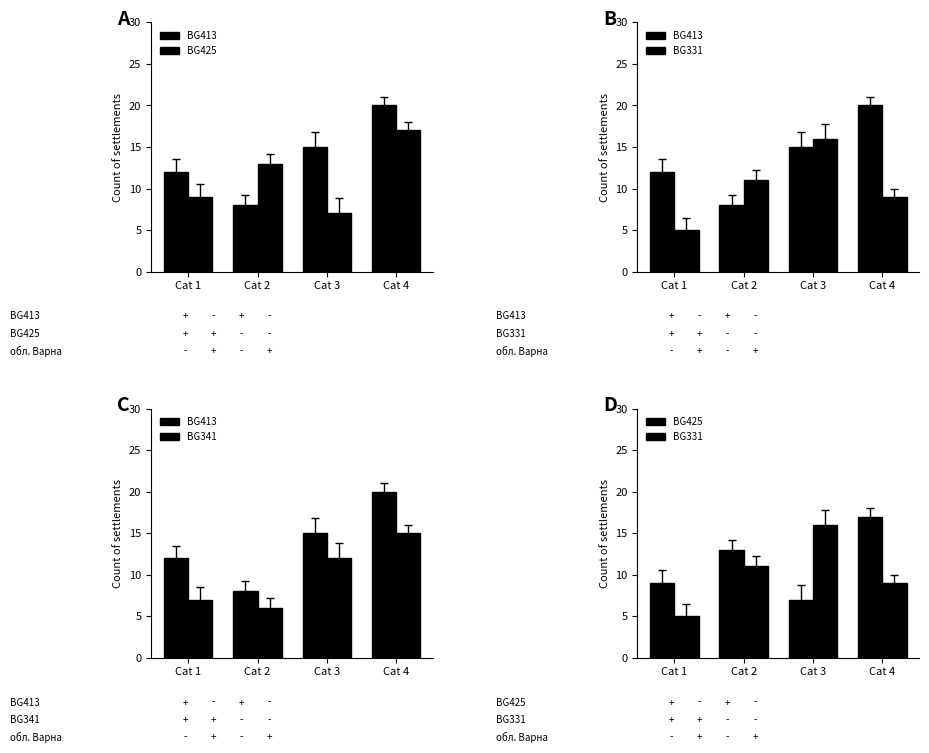

At how many categories does at least one series exceed 7?

4